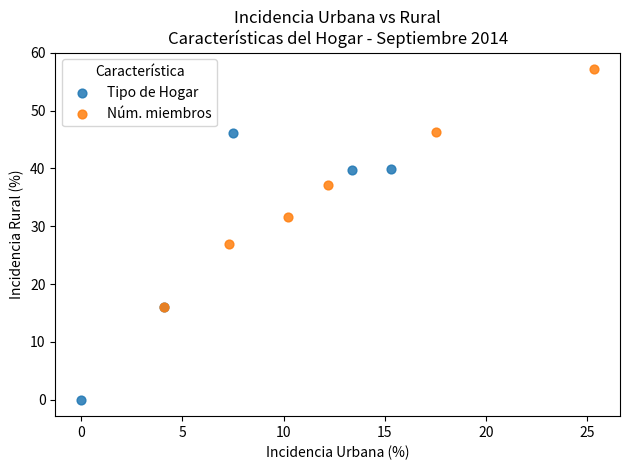

Which series contains the lowest Y value?

Tipo de Hogar